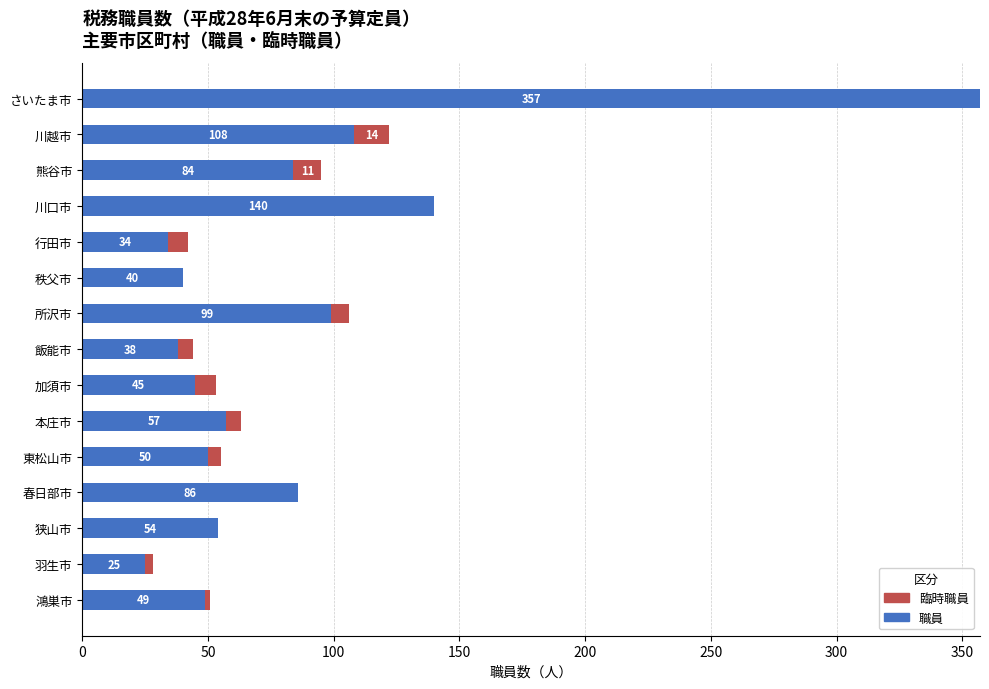

The value of 職員 at 所沢市 is 99. True or false?

True